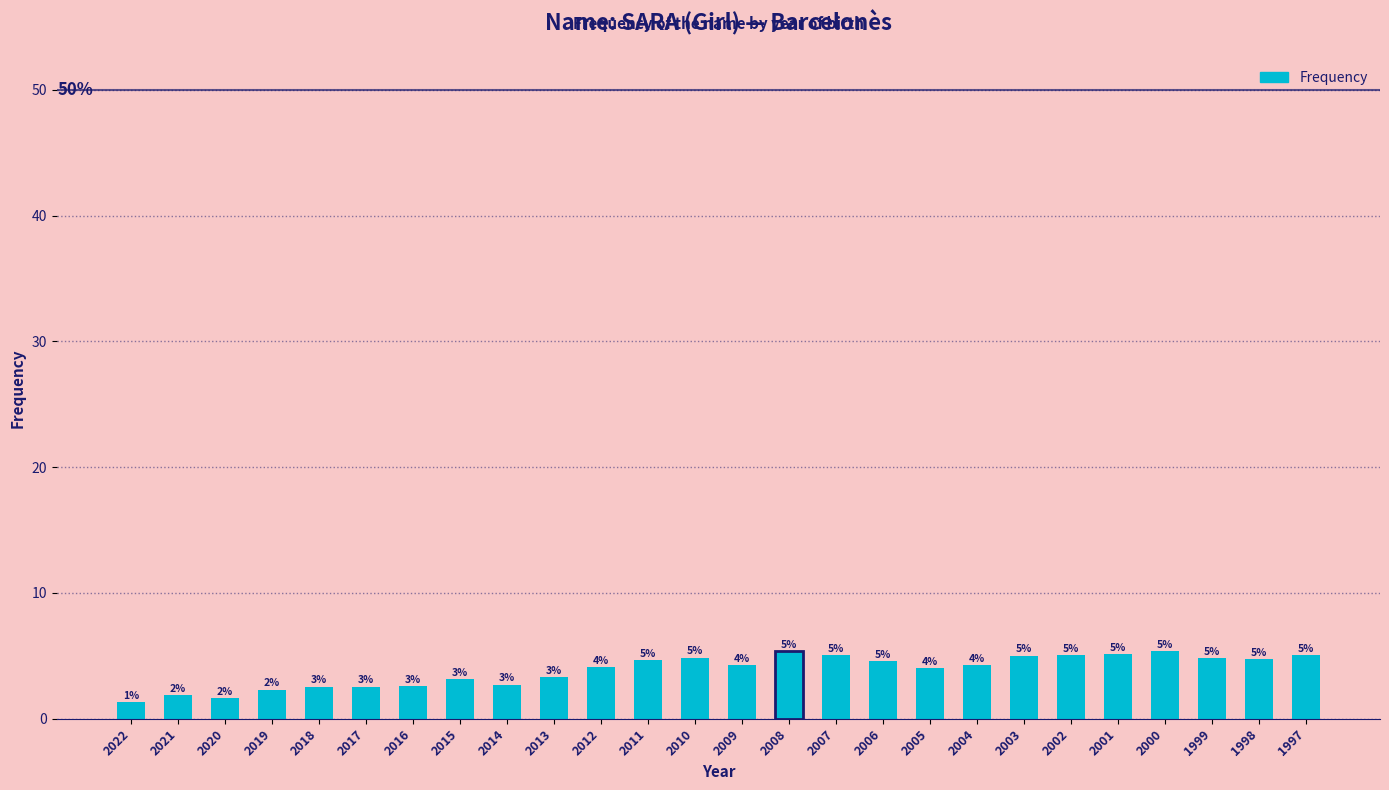

Are the bars horizontal?

No